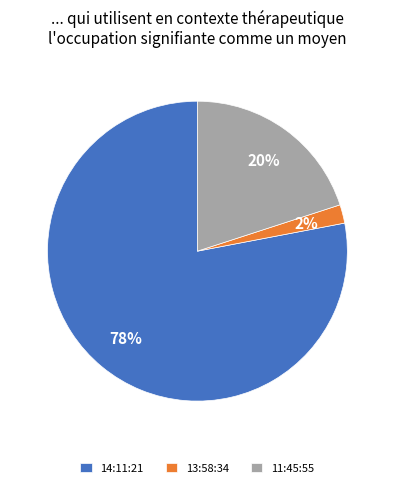

Rank the categories by value from lowest to highest.

13:58:34, 11:45:55, 14:11:21